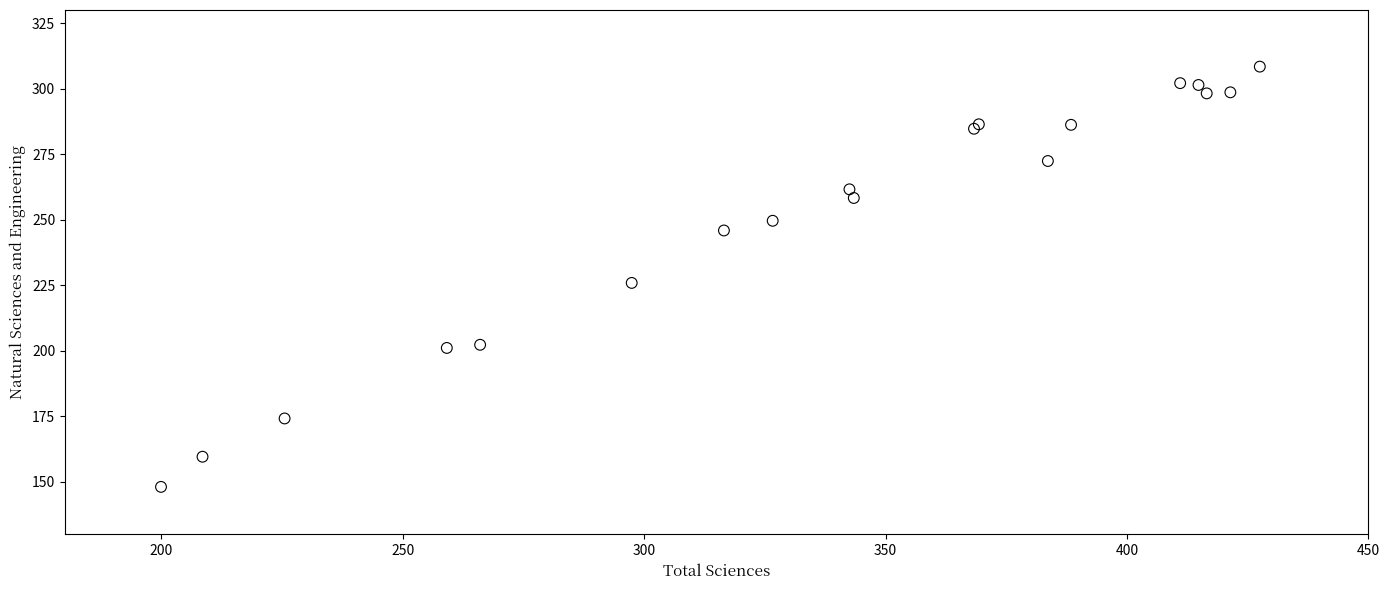

What Y value in the scatter plot is closest to 228?

225.9